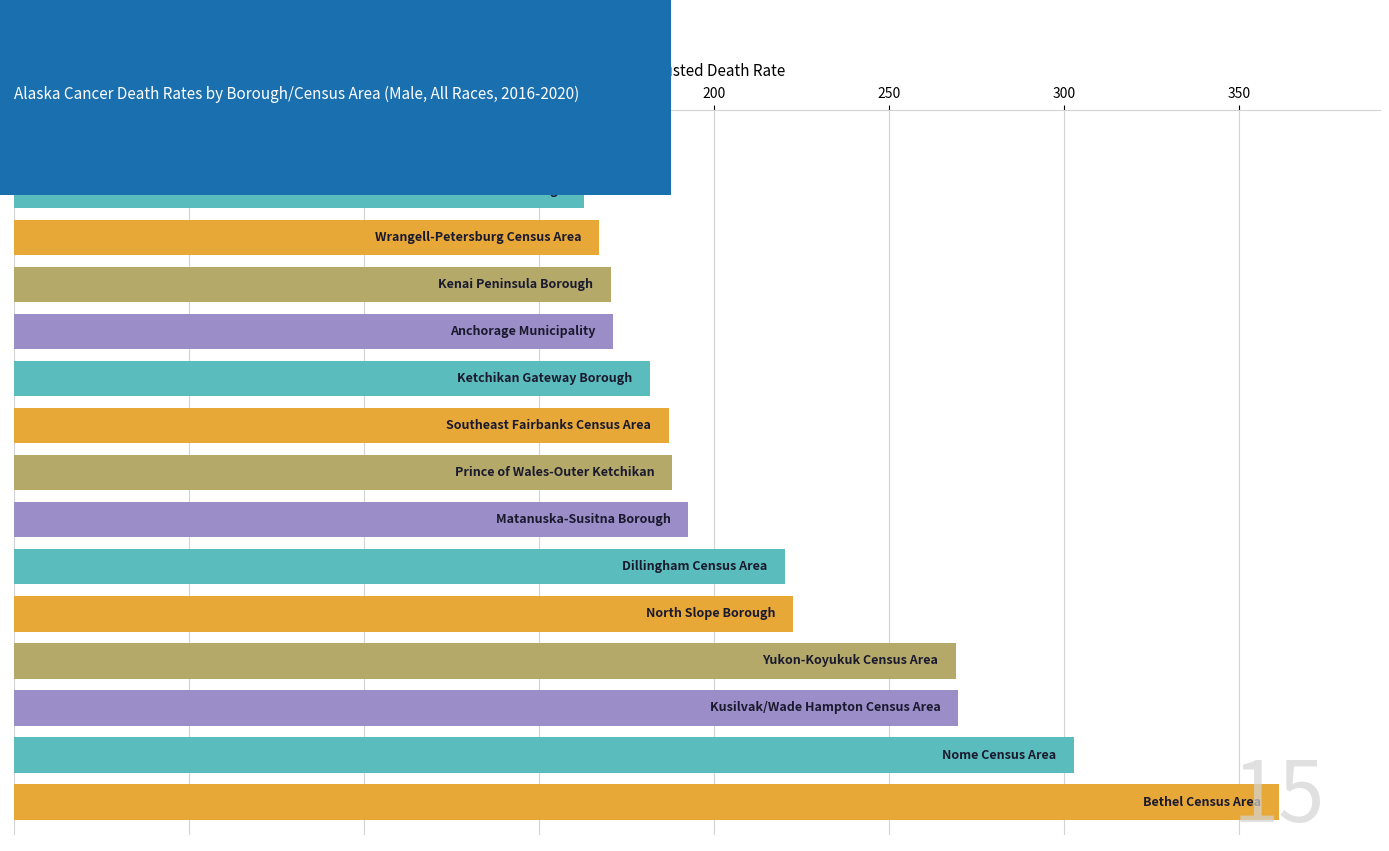

What is the change in value from Nome Census Area to Juneau City and Borough?

-145.4